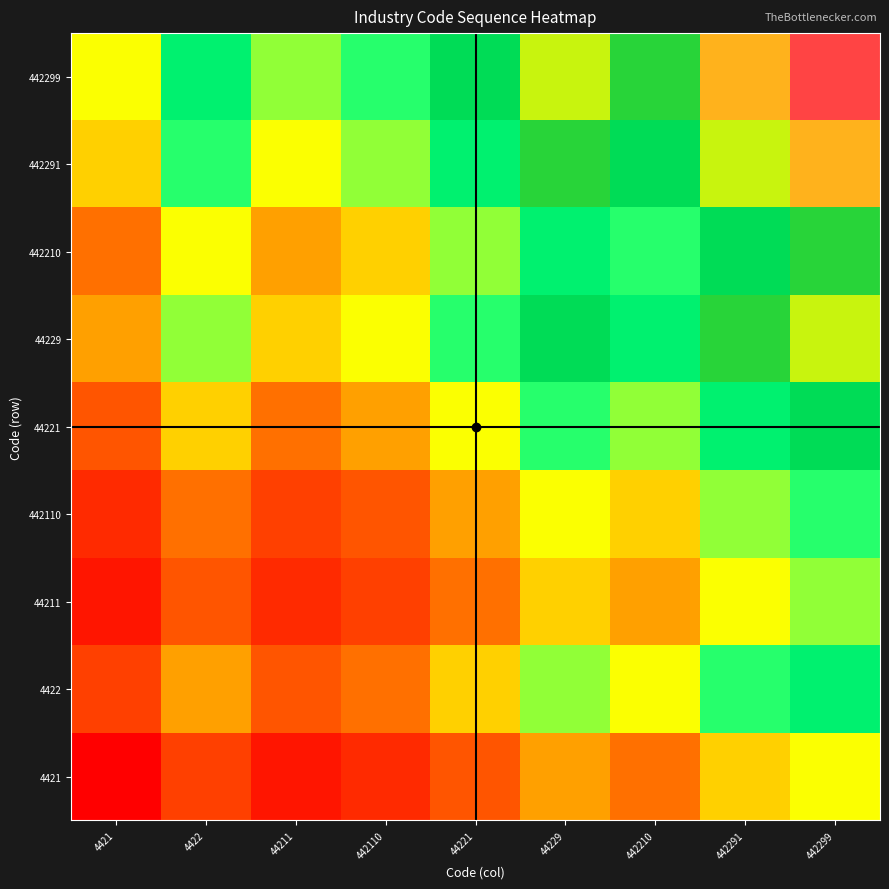

What is the maximum value shown in the chart?

1122.0